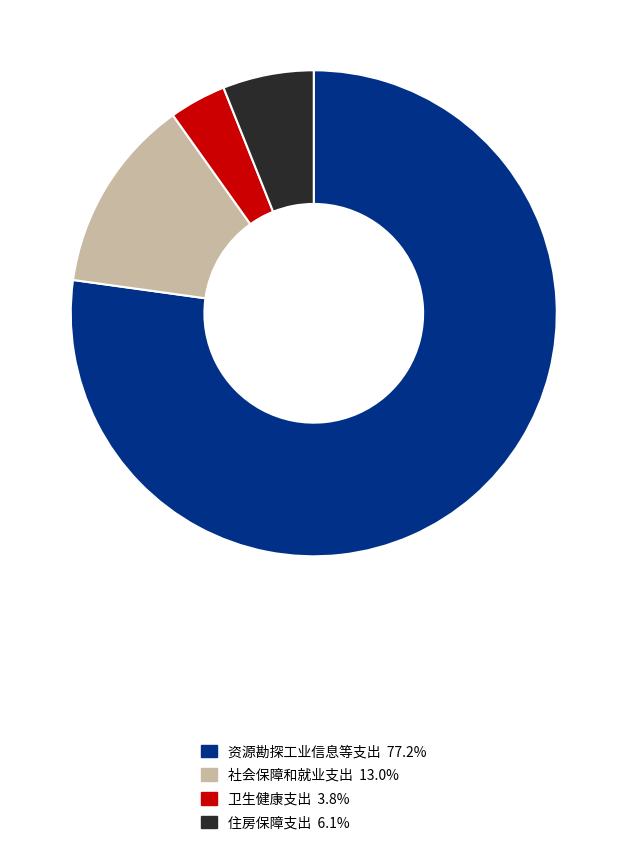

What is the largest slice in the pie chart?

资源勘探工业信息等支出